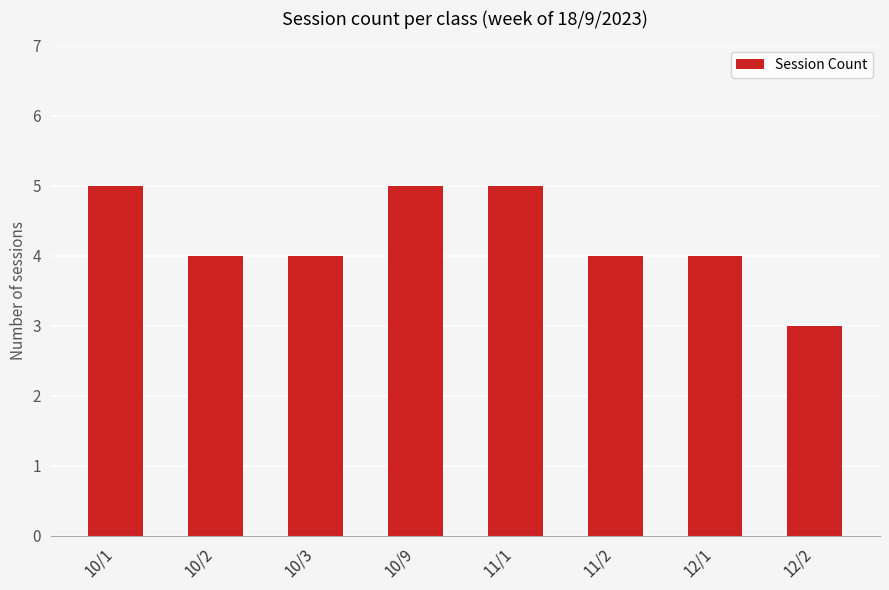

What is the difference between the maximum and minimum values?

2